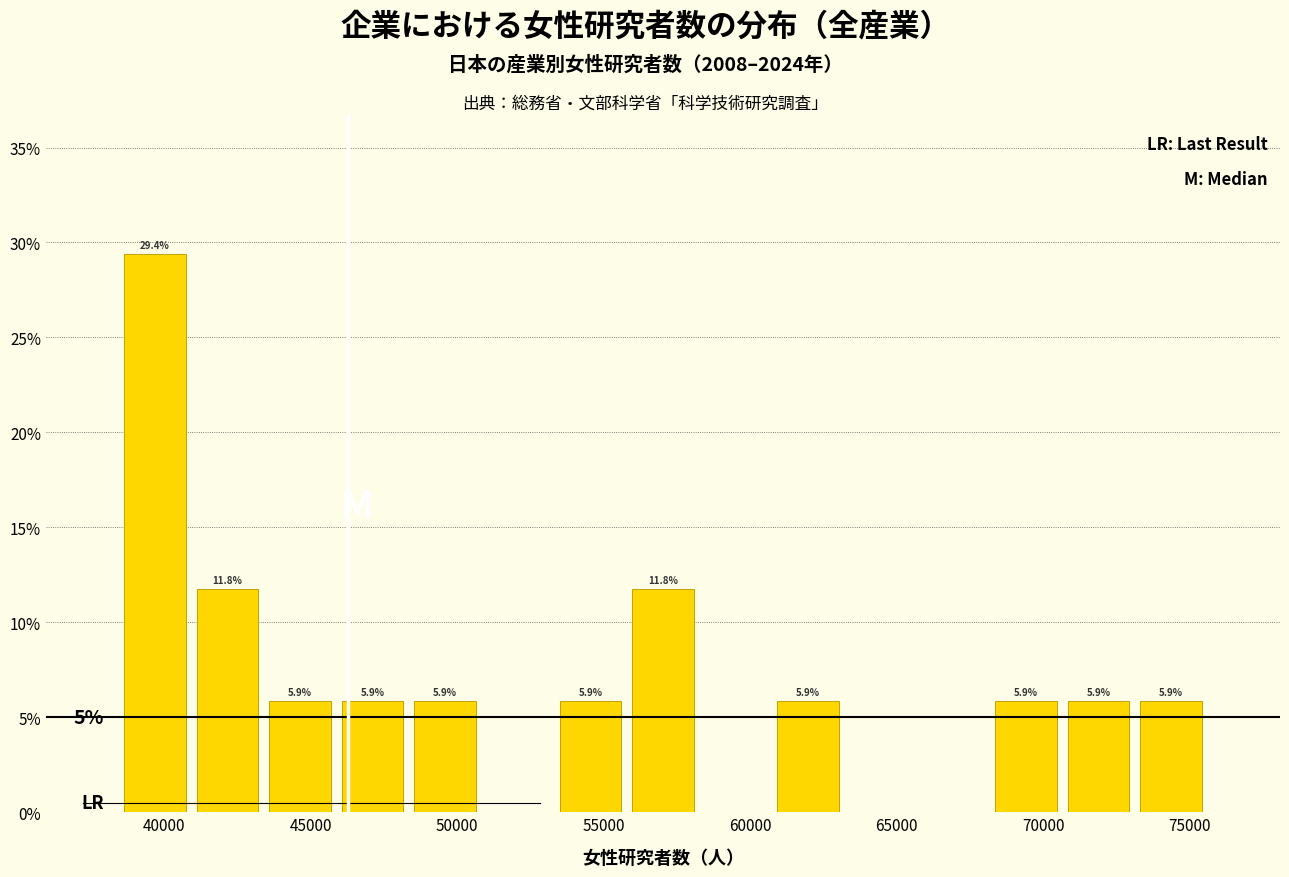

Over which range of the x-axis is the bar tallest?

38500 to 41000